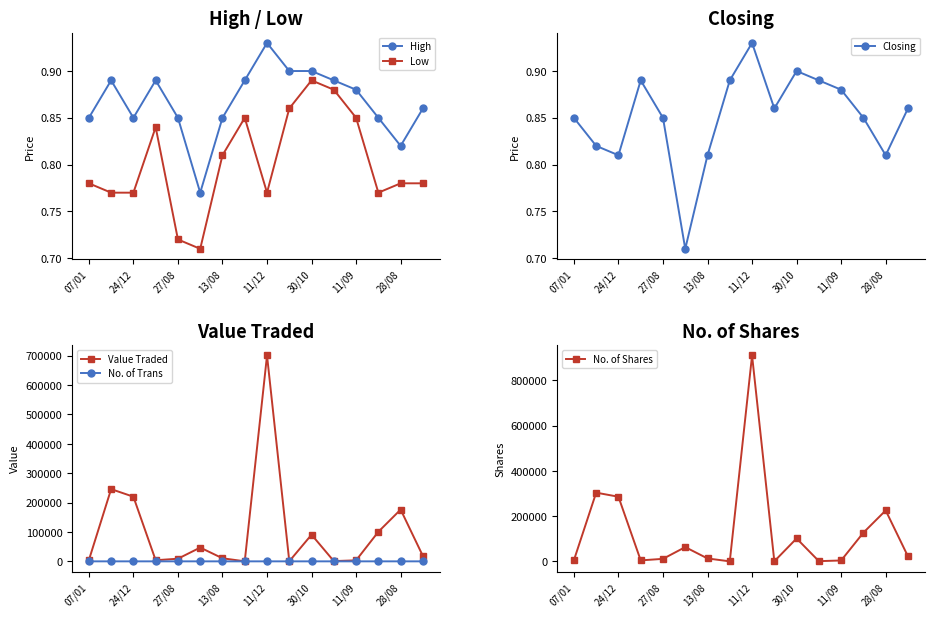

Count the Closing values in the range 0 to 1.

16